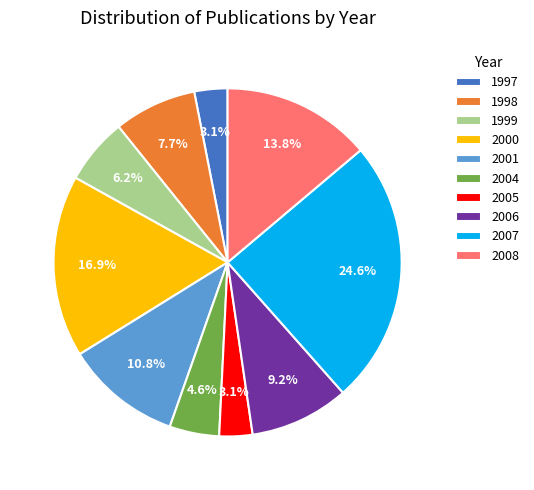

Is there a majority slice in this chart?

No